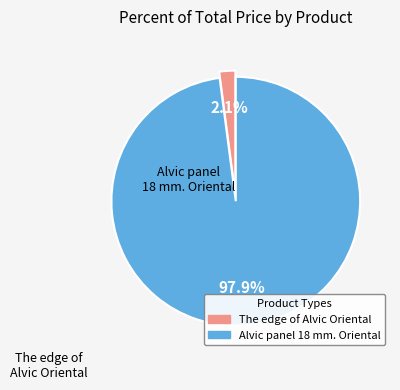

Is there a majority slice in this chart?

Yes